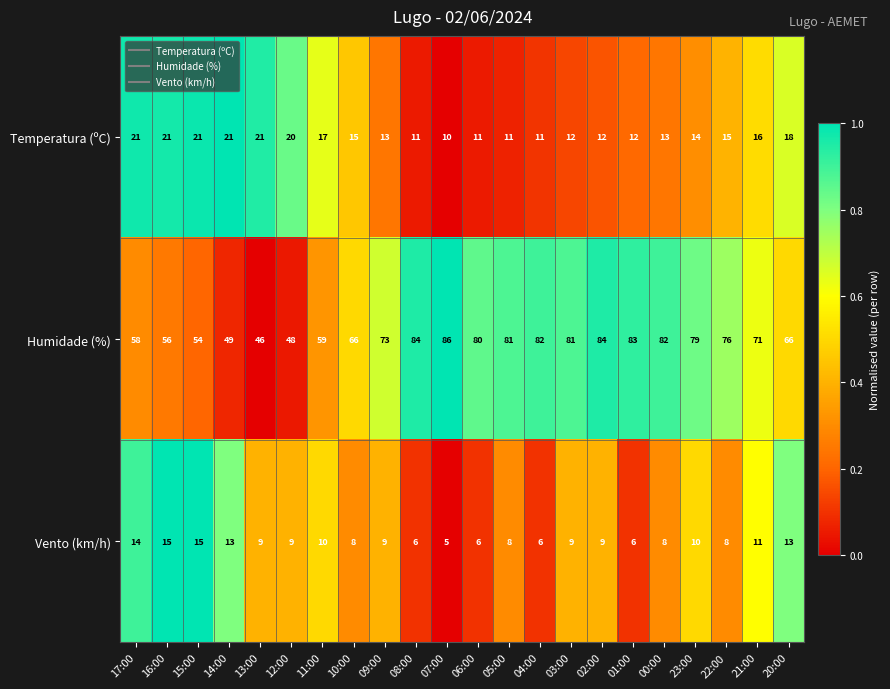

What is the difference between the maximum and minimum values in the Vento (km/h) series?

10